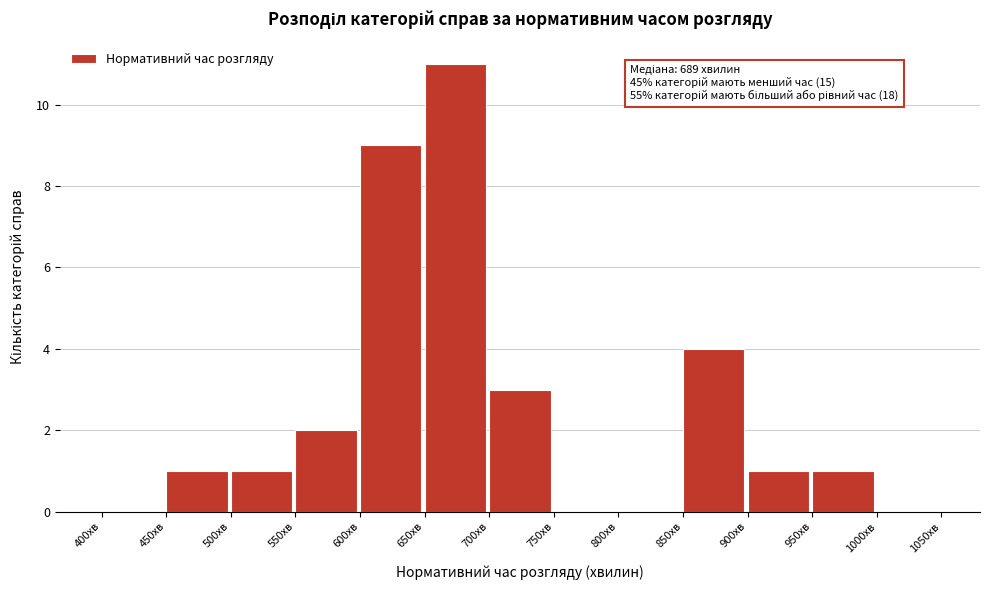

Over which range of the x-axis is the bar tallest?

650 to 700